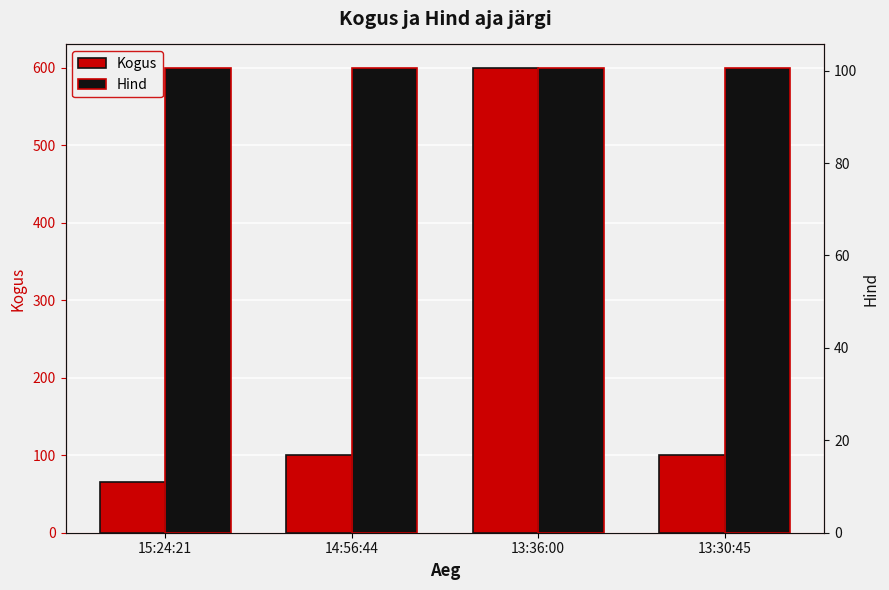

What is the value of the Kogus bar at the 1st from the left?

65.0